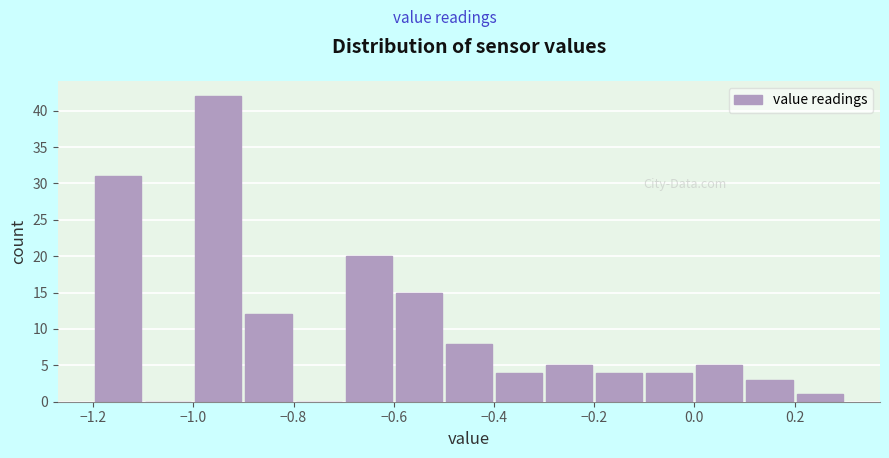

Reading left to right, list every bar in this chart as the range it spans on the x-axis followed by its height. The values are not printed on the chart, so give them approximately, as read against the axis.

-1.2 to -1.1: 31
-1.1 to -1.0: 0
-1.0 to -0.9: 42
-0.9 to -0.8: 12
-0.8 to -0.7: 0
-0.7 to -0.6: 20
-0.6 to -0.5: 15
-0.5 to -0.4: 8
-0.4 to -0.3: 4
-0.3 to -0.2: 5
-0.2 to -0.1: 4
-0.1 to 0.0: 4
0.0 to 0.1: 5
0.1 to 0.2: 3
0.2 to 0.3: 1